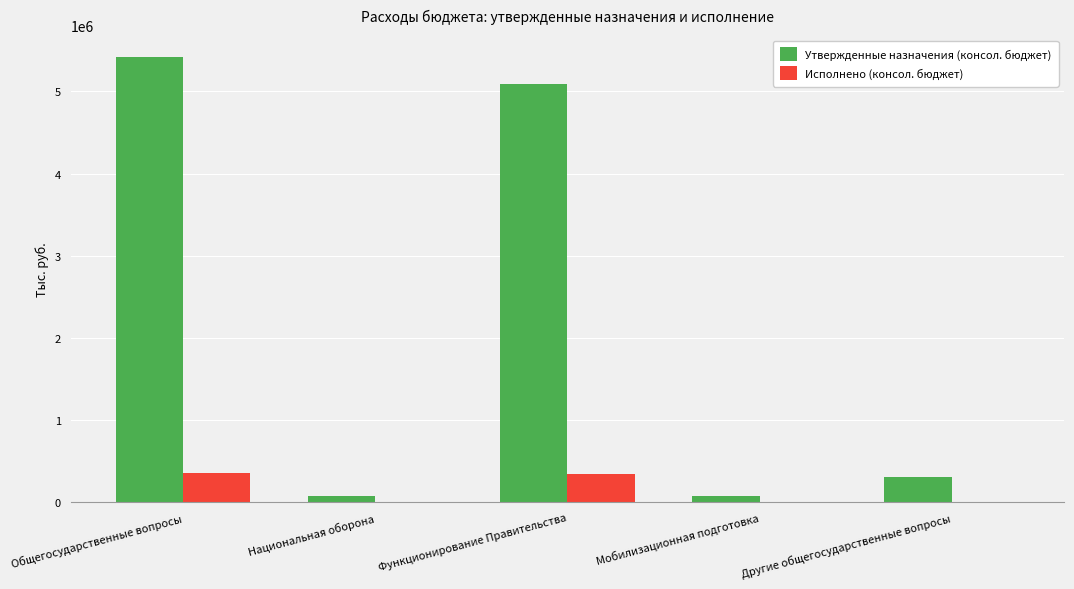

What is the highest value of the Утвержденные назначения (консол. бюджет) series?

5413533.1